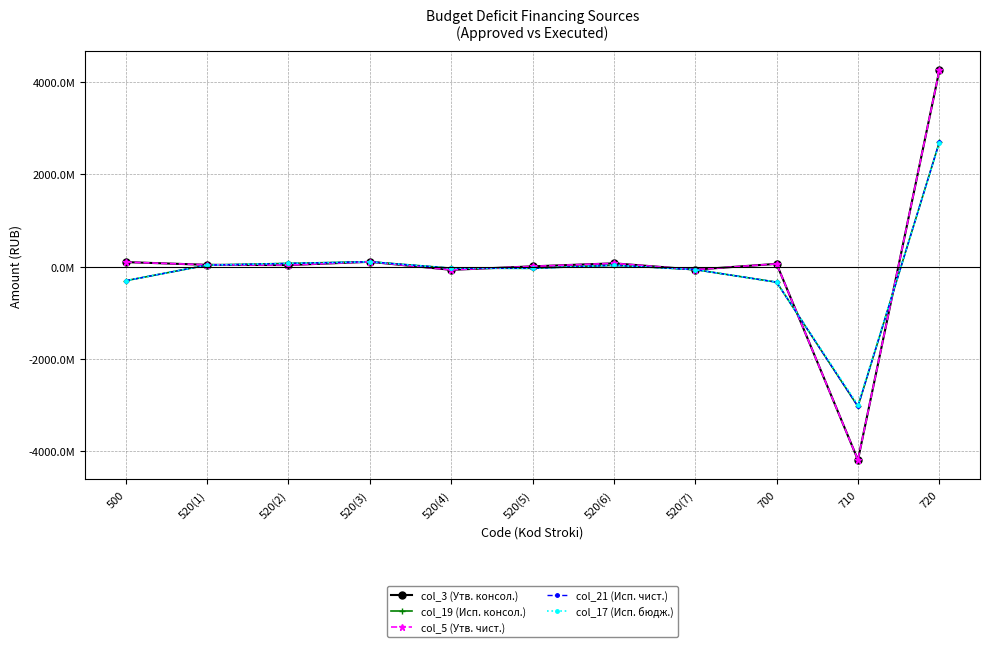

How many intersections are there between col_5 (Утв. чист.) and col_21 (Исп. чист.)?

6